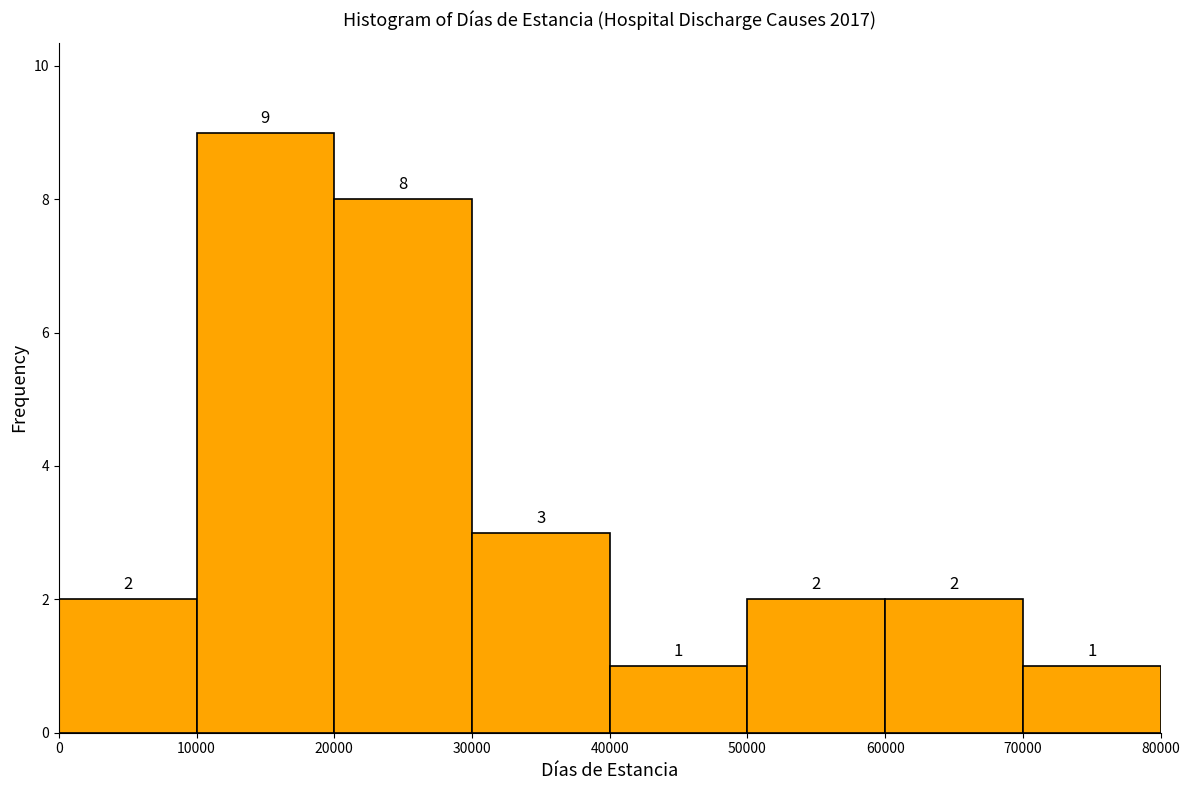

Reading left to right, list every bar in this chart as the range it spans on the x-axis followed by its height.

0 to 10000: 2
10000 to 20000: 9
20000 to 30000: 8
30000 to 40000: 3
40000 to 50000: 1
50000 to 60000: 2
60000 to 70000: 2
70000 to 80000: 1